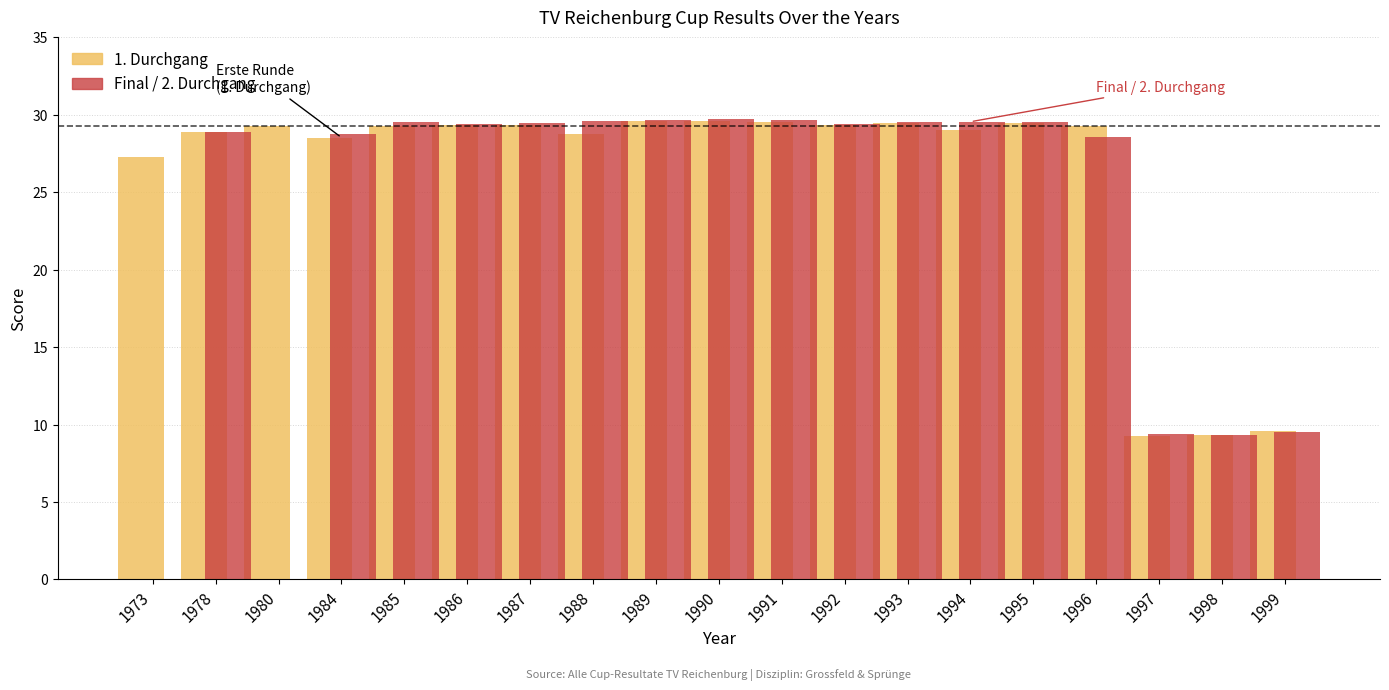

What is the maximum value shown in the chart?

29.7